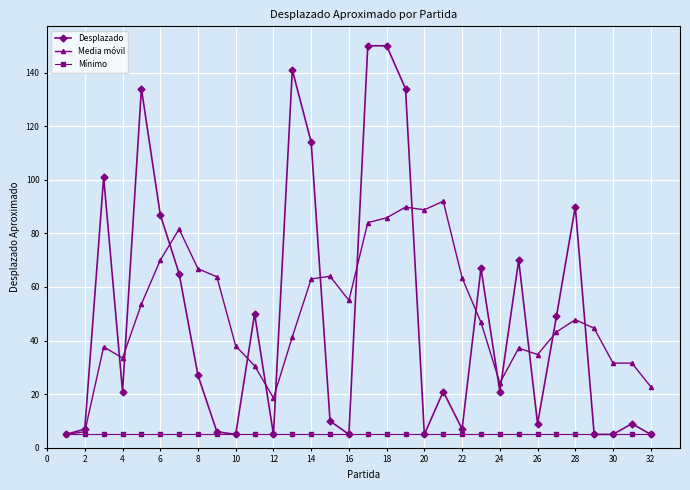

What is the difference between the maximum and second lowest values in the Desplazado series?

145.0